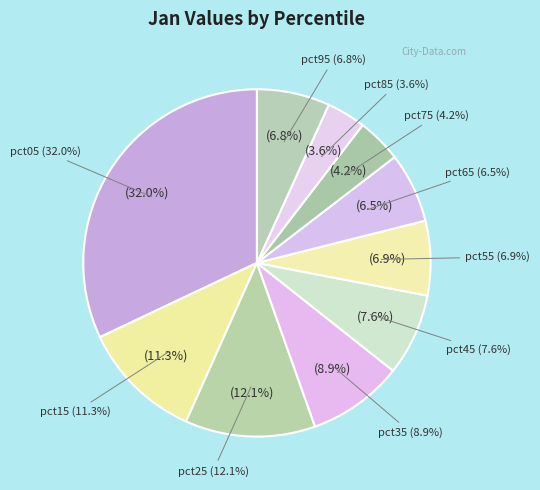

To the nearest percent, what is the average slice percentage?

10%